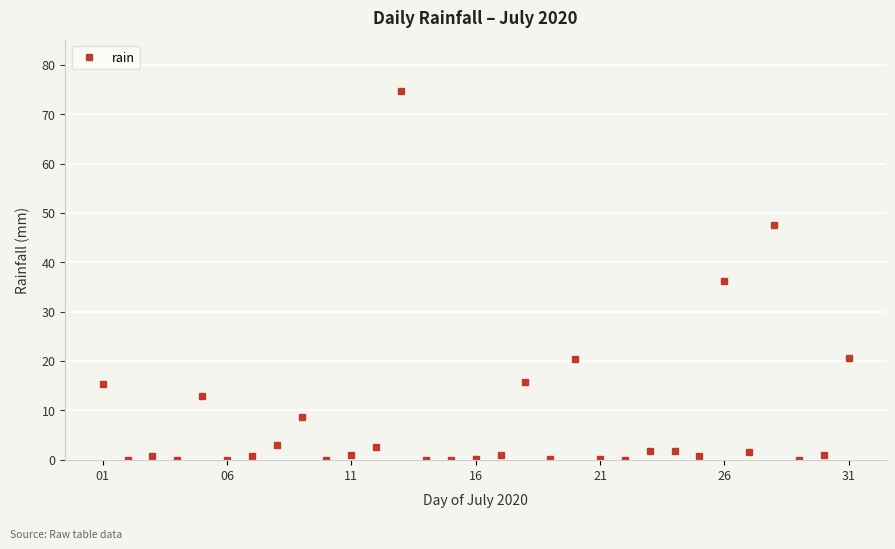

What is the value of the 18th point from the left?

15.8